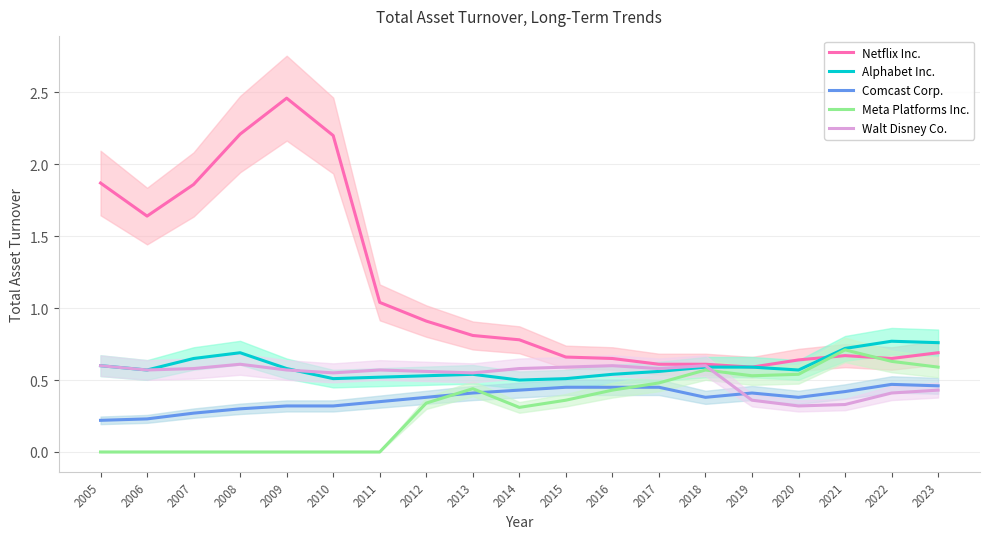

How many Alphabet Inc. values are between 0 and 1?

19